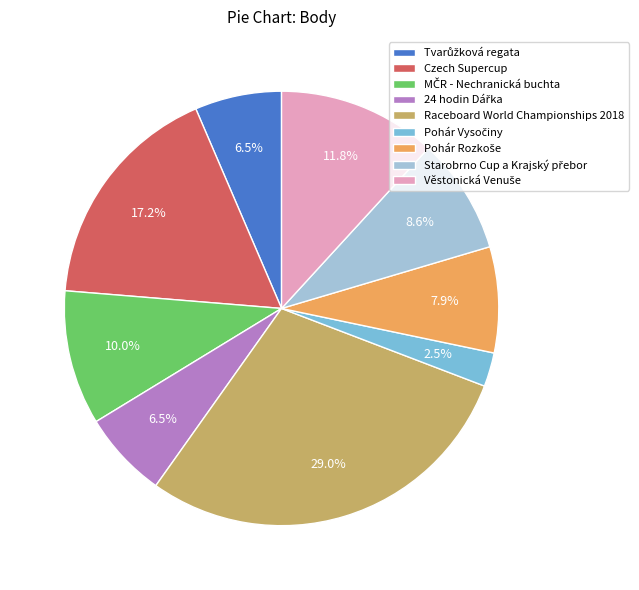

To the nearest percent, what is the average slice percentage?

11%